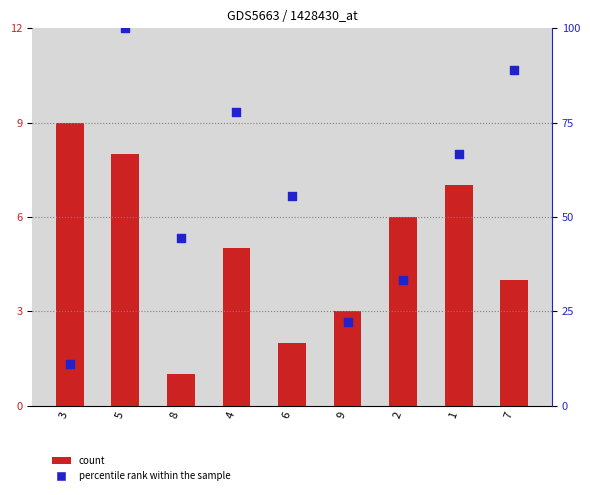

Which series reaches the maximum Y coordinate?

percentile rank within the sample